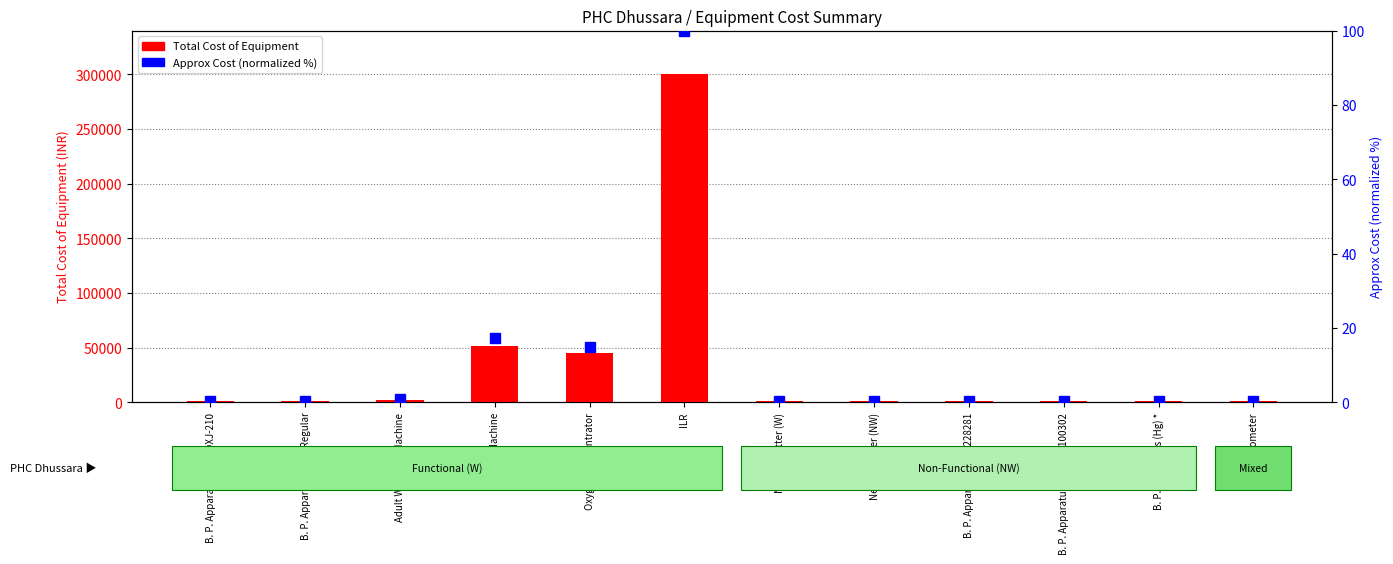

The value of Total Cost of Equipment at Glucometer is 1400.0. True or false?

True